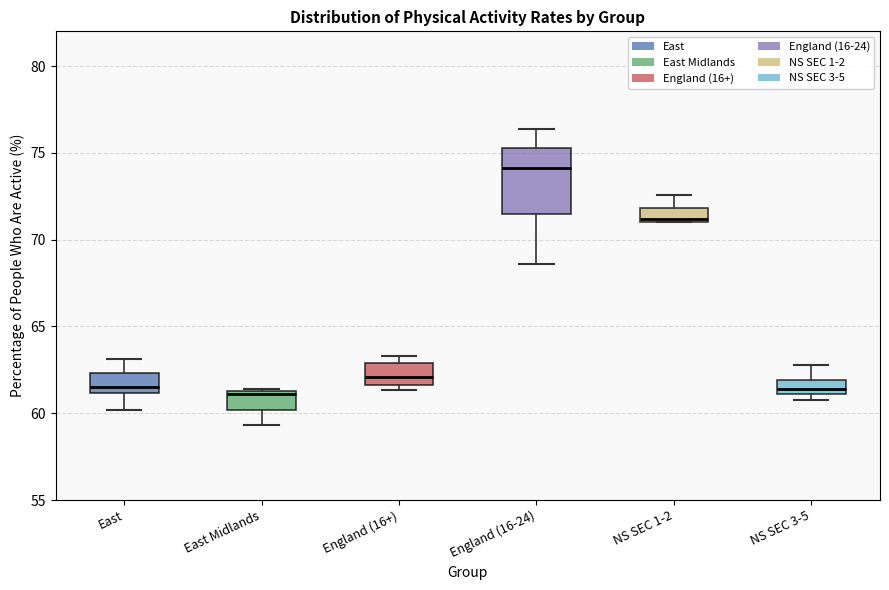

Where does the lower whisker of the box for East Midlands end on the y-axis? The values are not printed on the chart, so give them approximately, as read against the axis.

59.5